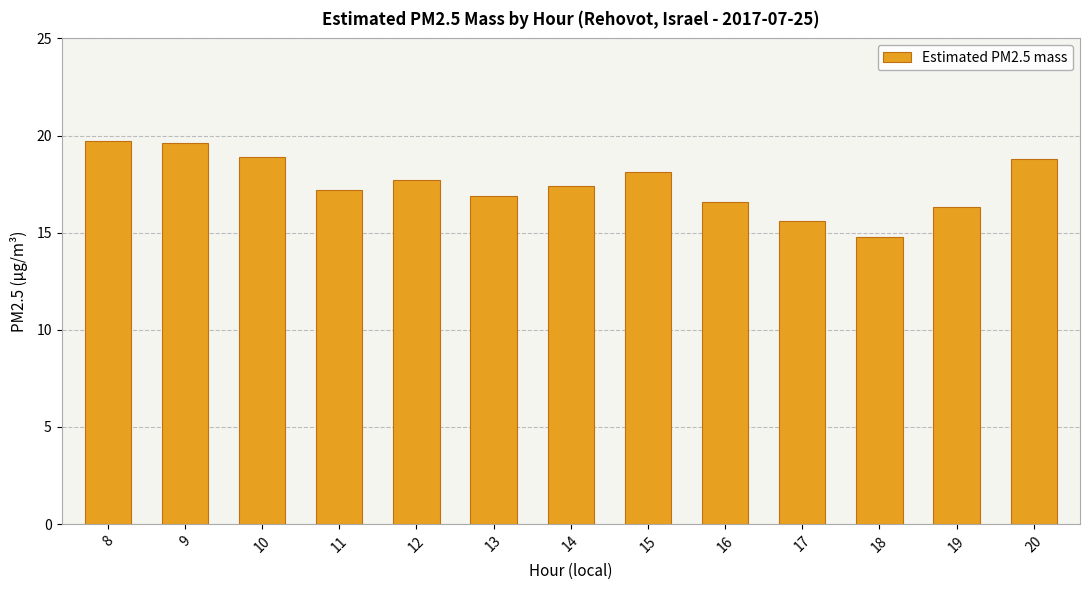

What is the minimum value shown in the chart?

14.8